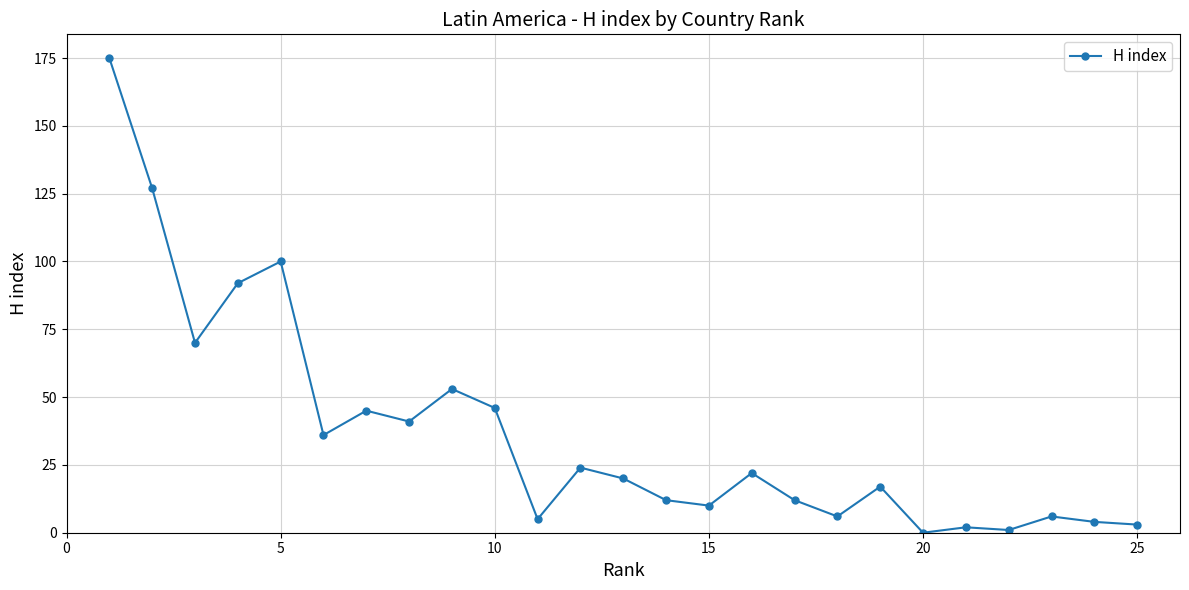

What is the maximum value shown in the chart?

175